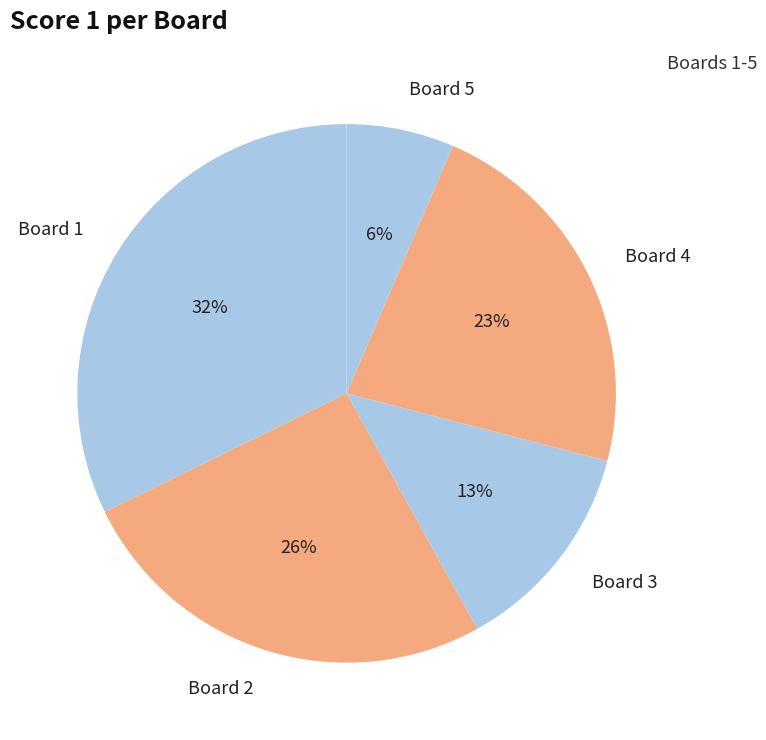

Is there any slice that represents more than half of the pie?

No